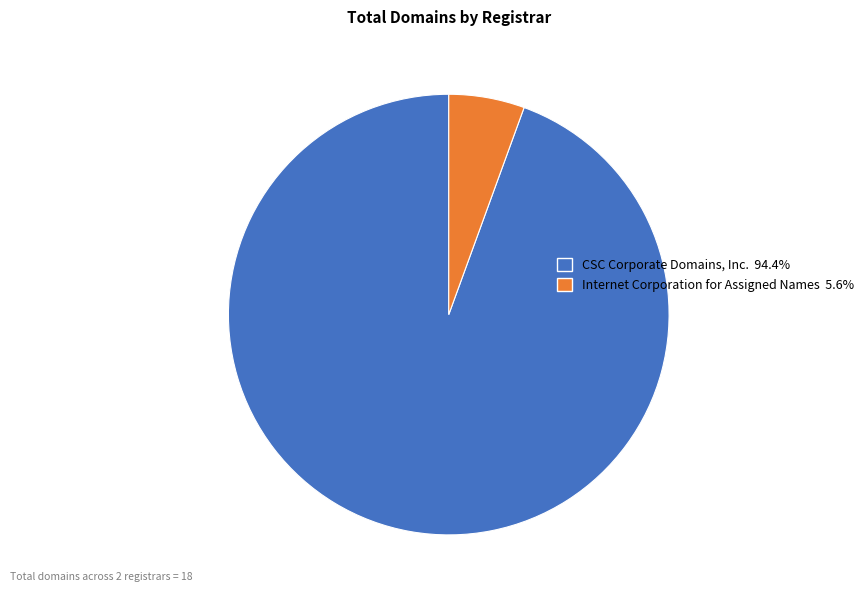

Does any single category account for the majority?

Yes